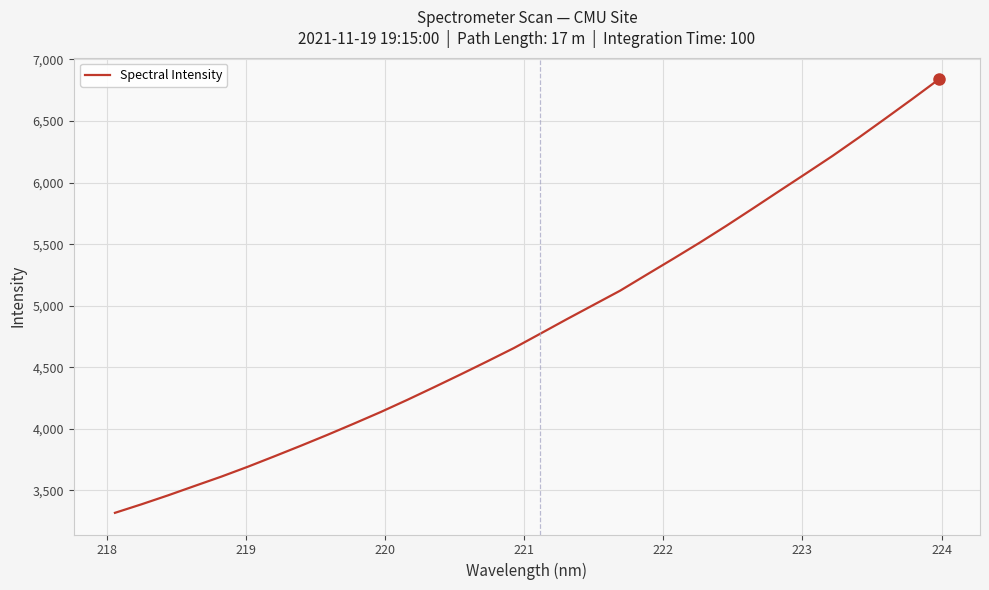

What is the difference between the maximum and minimum values?

3519.7